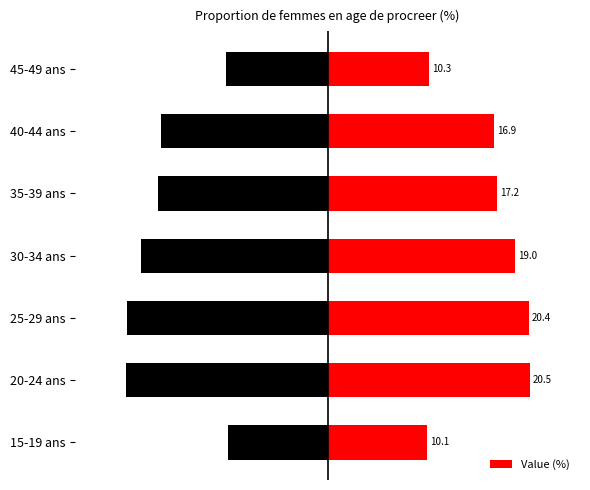

What is the sum of all values?

114.4